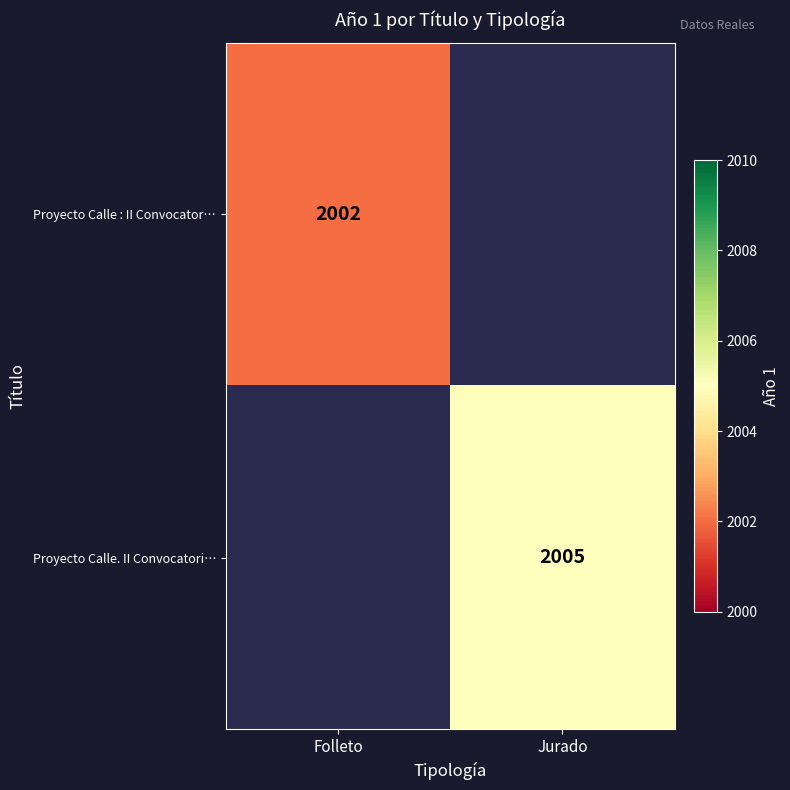

Is the value of Proyecto Calle. II Convocatori… at Jurado greater than the value of Proyecto Calle : II Convocator… at Folleto?

Yes